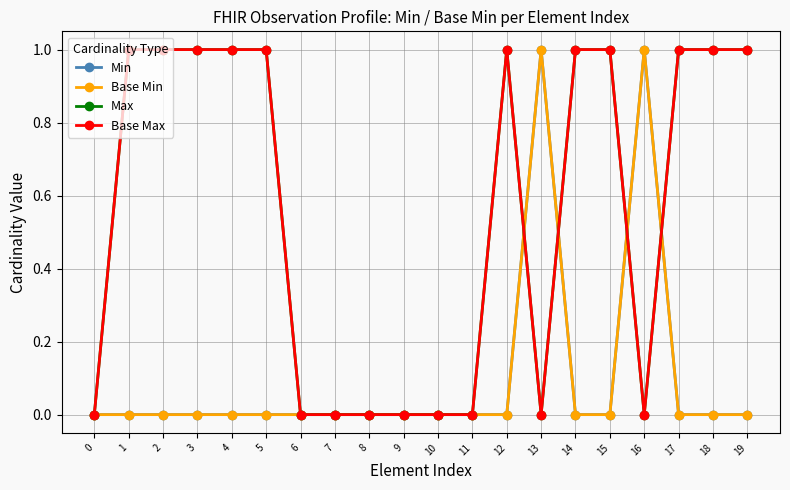

Does the chart have visible grid lines?

Yes